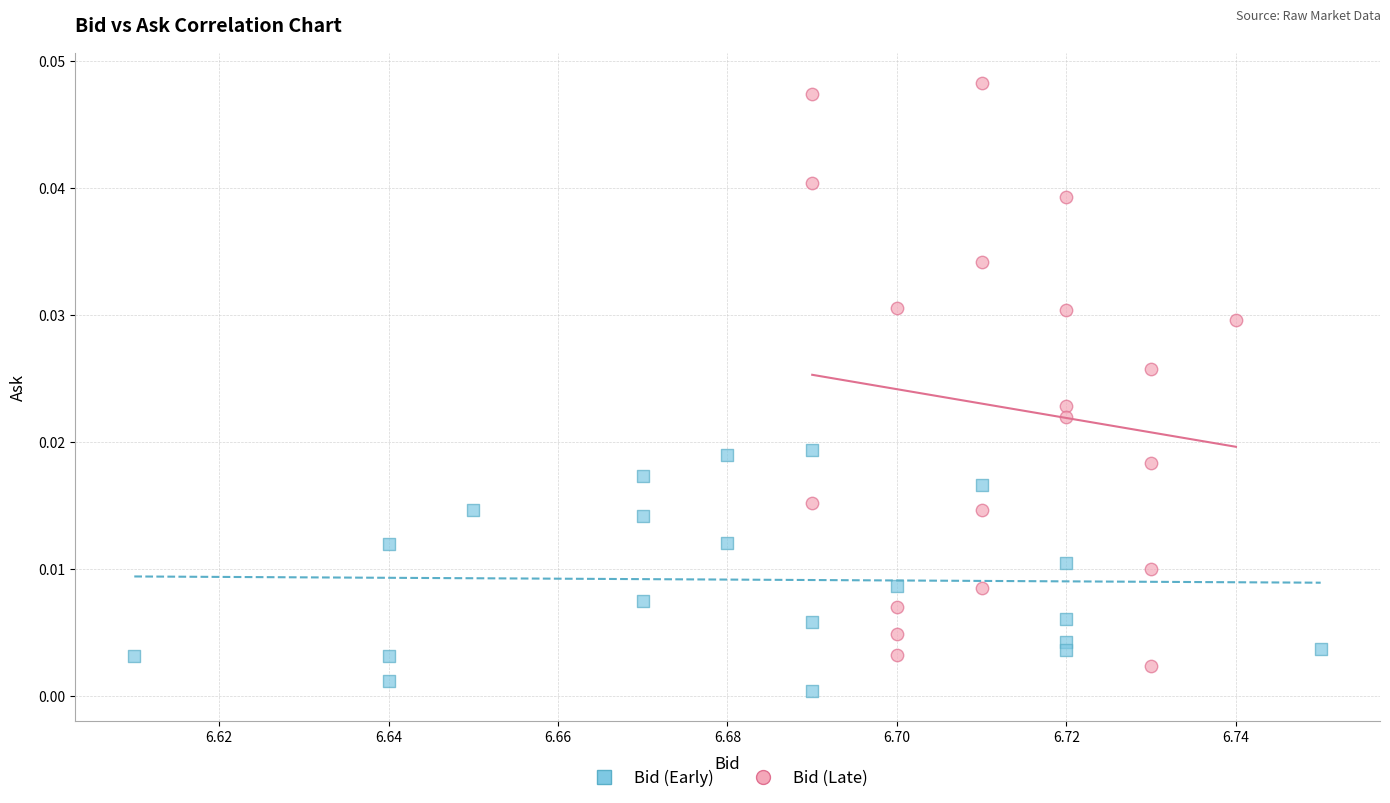

Which series has the widest spread of Y values?

Bid (Late)